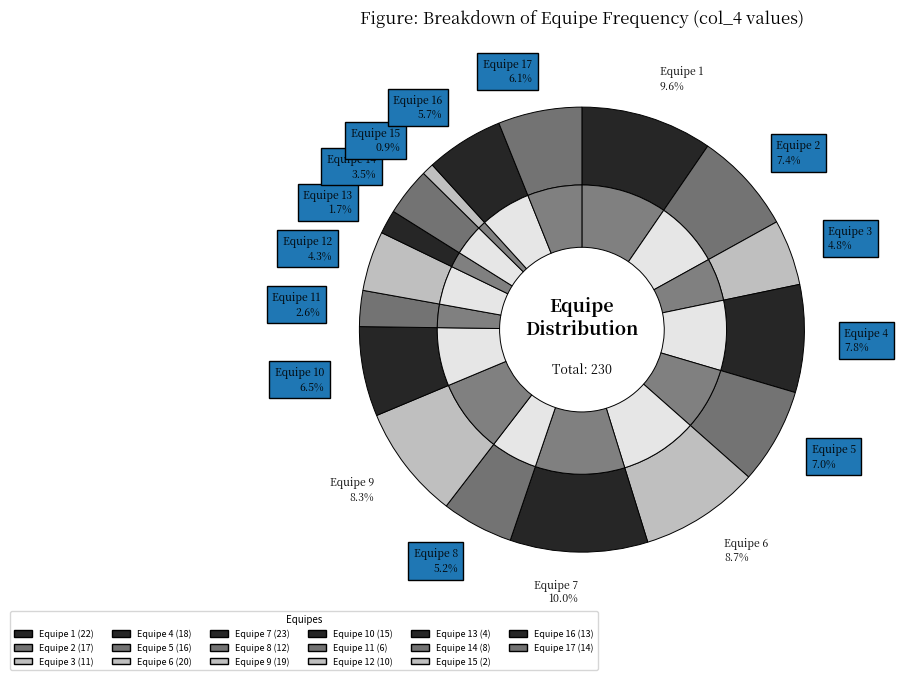

What percentage is the 17 slice, to the nearest percent?

6%